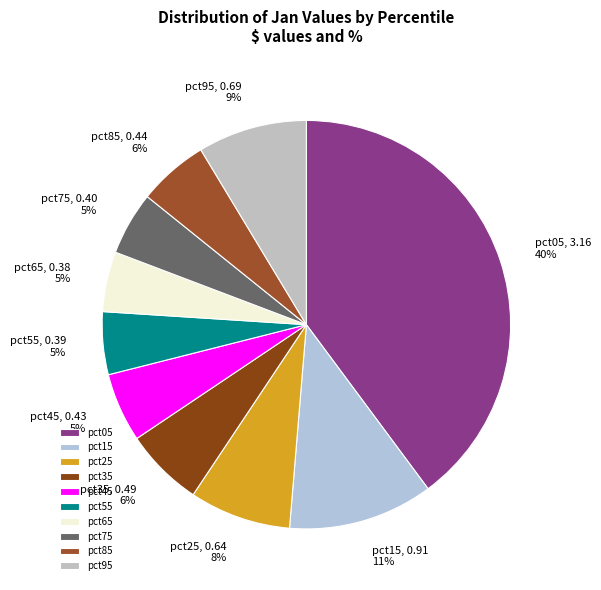

Does any single category account for the majority?

No